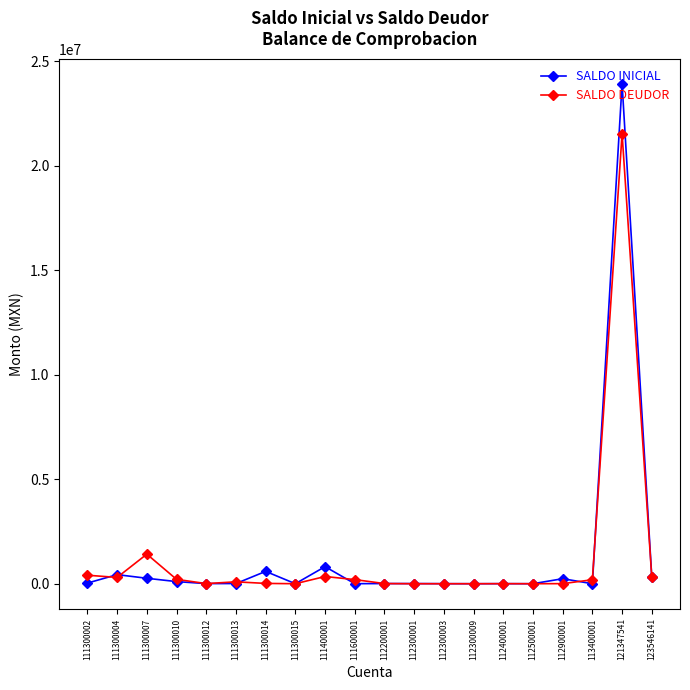

How many data points does each series have?

20